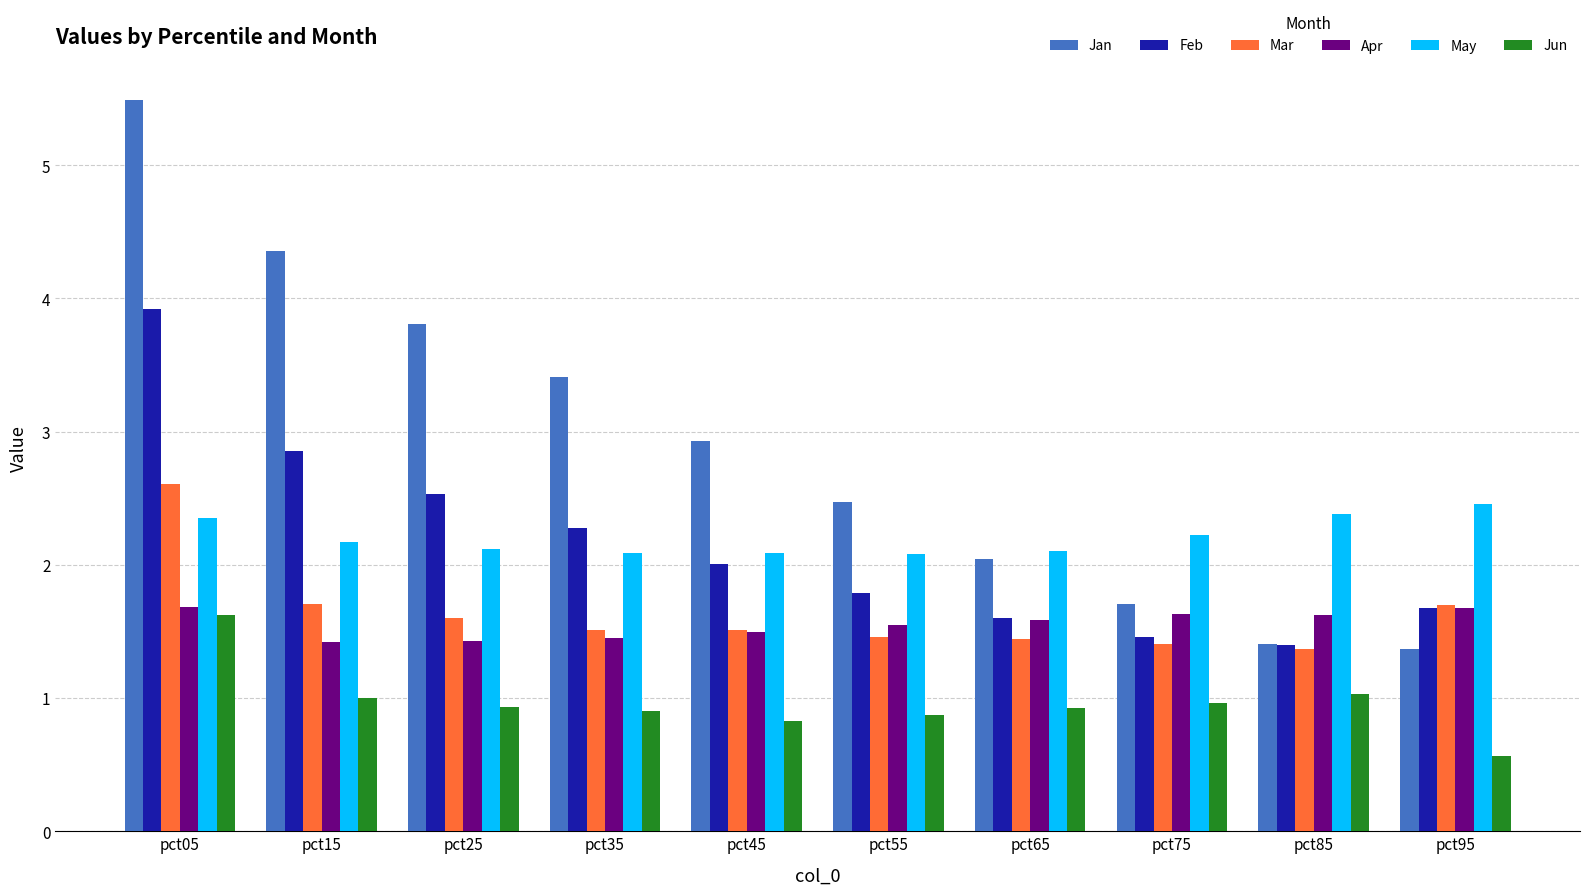

At pct55, list the series in order from largest to smallest.

Jan, May, Feb, Apr, Mar, Jun